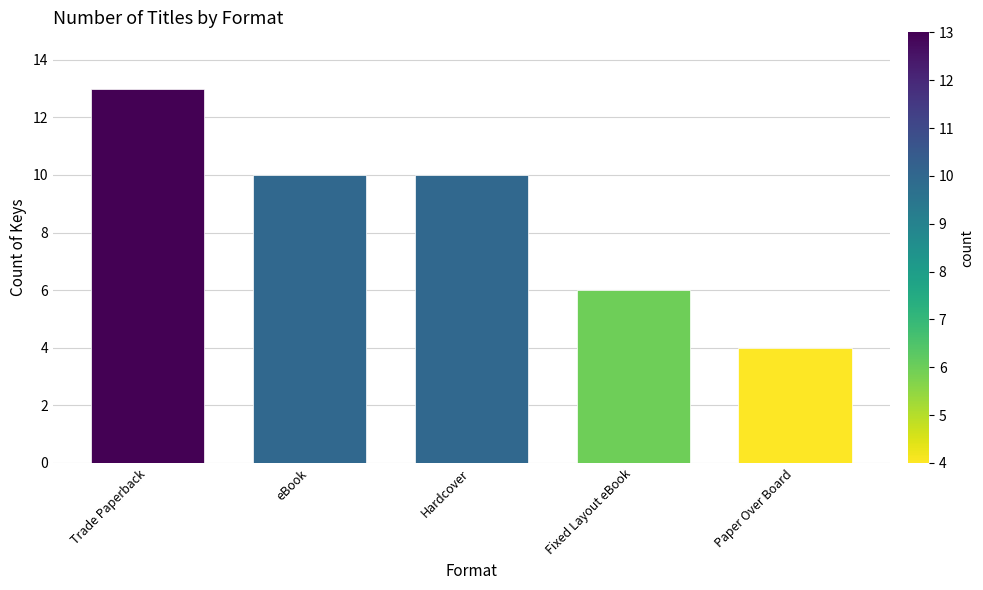

What is the label of the 2nd bar from the left?

eBook